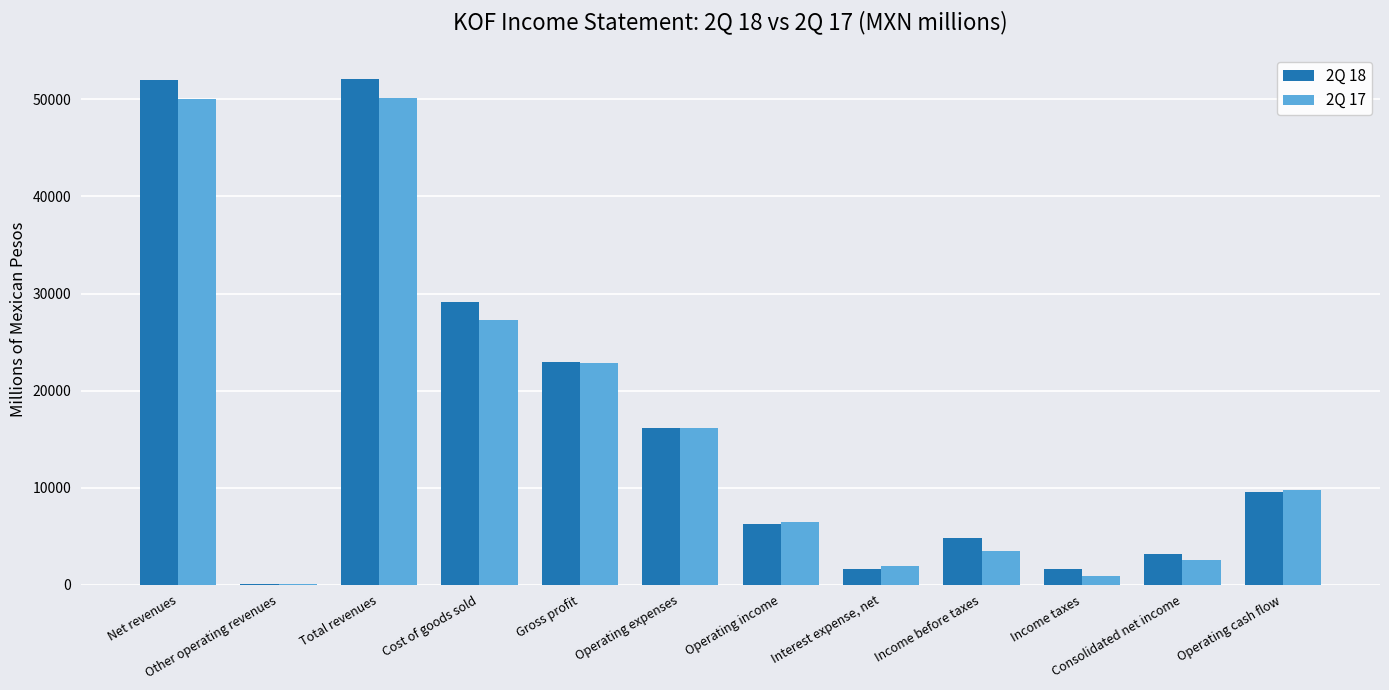

Is the value of 2Q 18 at Operating expenses greater than the value of 2Q 17 at Cost of goods sold?

No